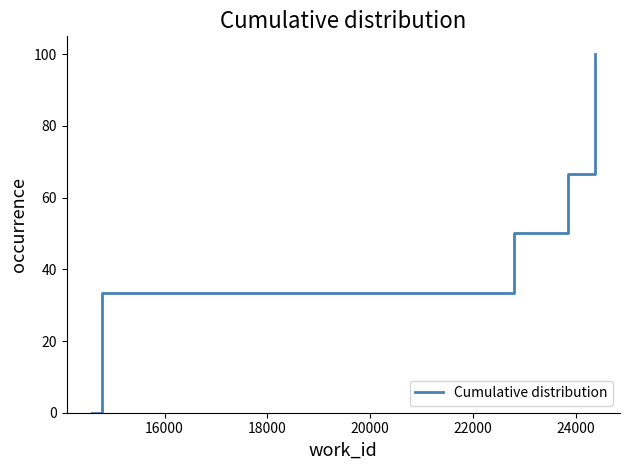

What is the greatest value displayed?

100.0